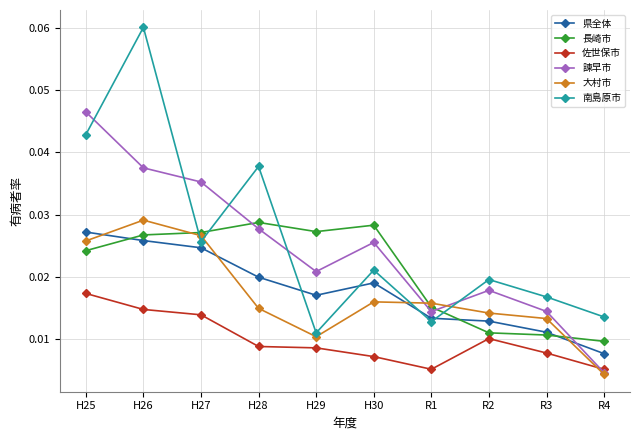

True or false: 諫早市 has more than 1 points higher than both neighbors.

True